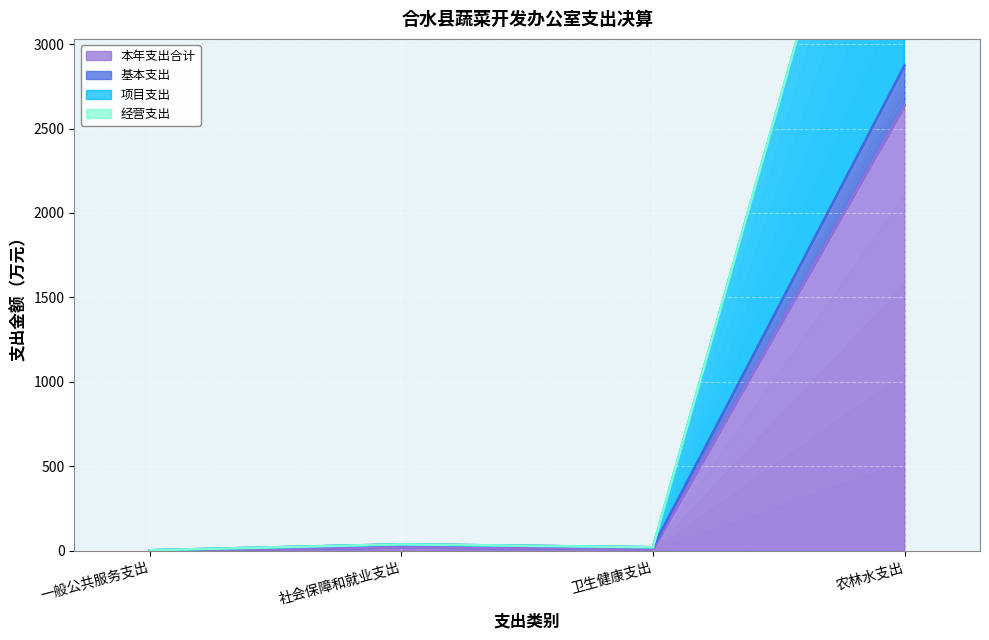

What is the label of the 4th point from the left?

农林水支出